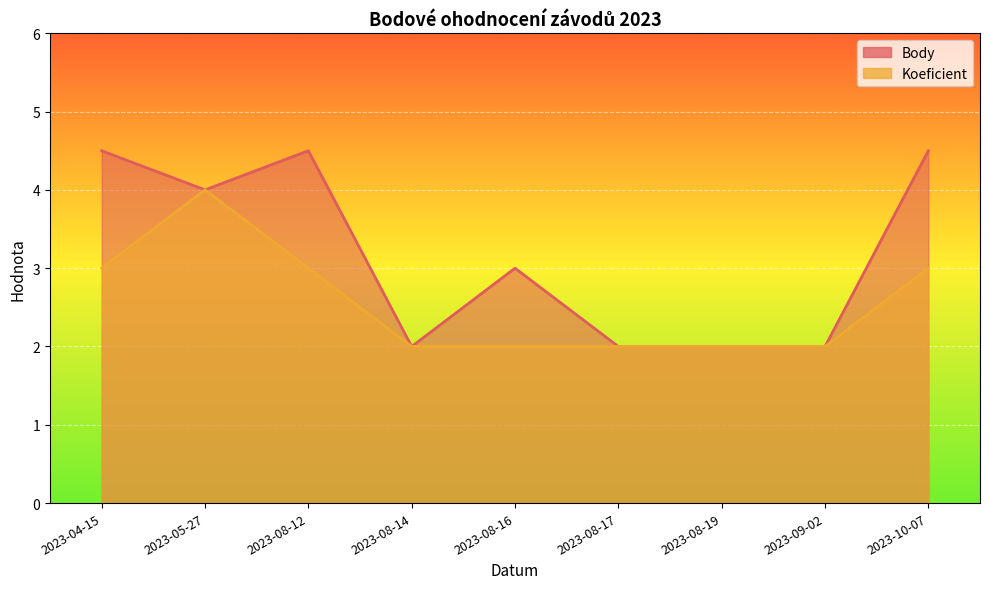

True or false: Body and Koeficient intersect in this chart.

False